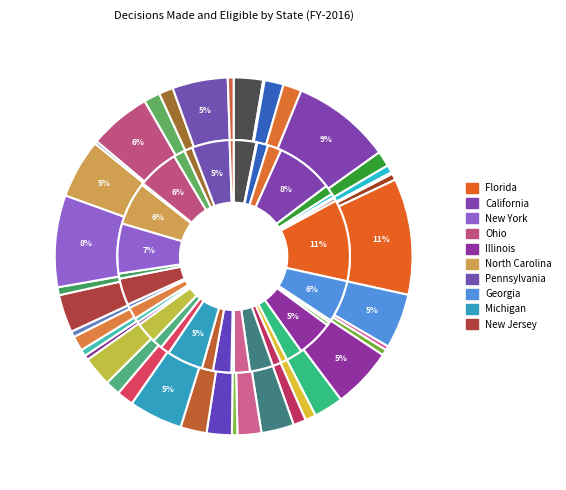

Is there any slice that represents more than half of the pie?

No